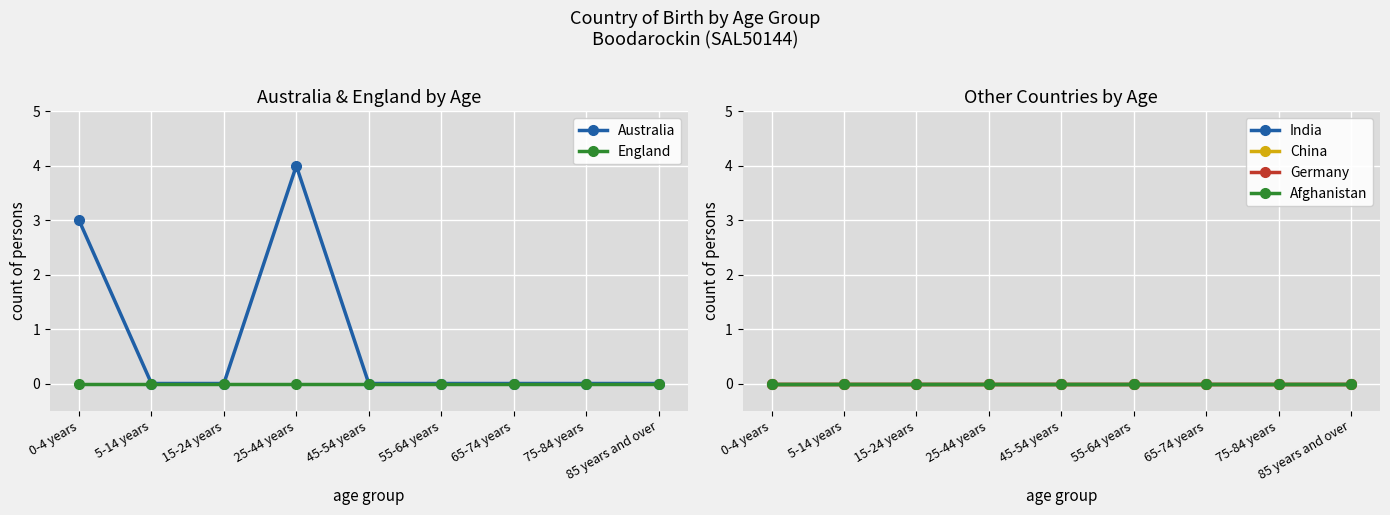

What position from the left is 0-4 years?

1